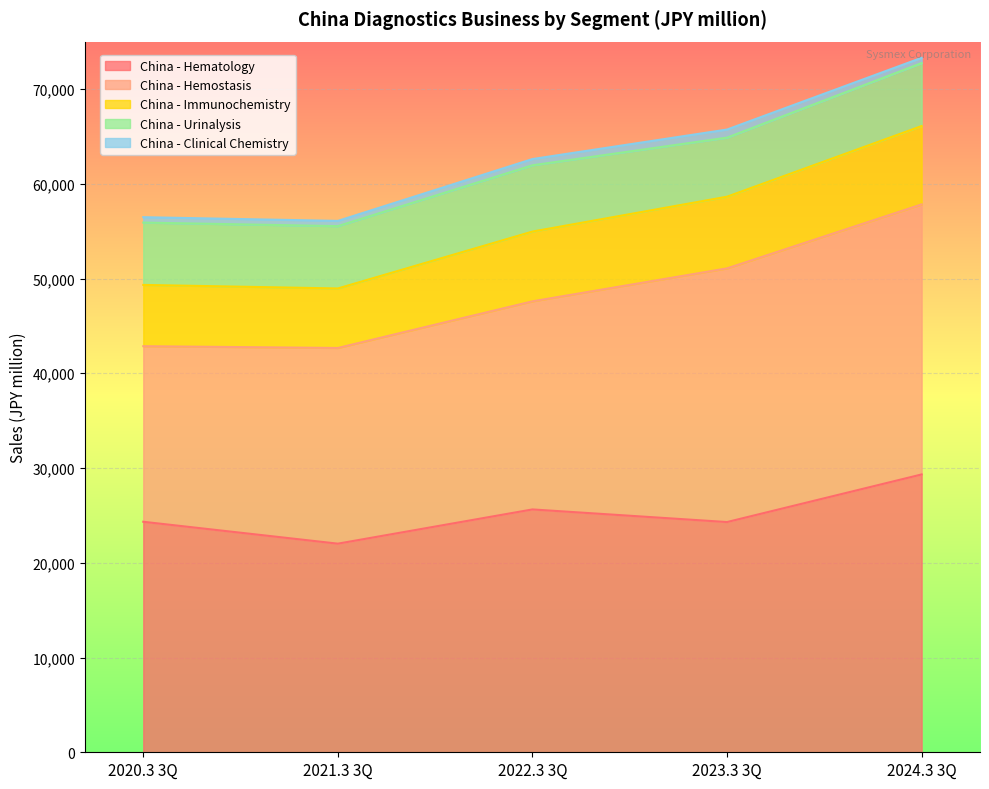

What is the value of the China - Hemostasis point at the 4th from the left?

26773